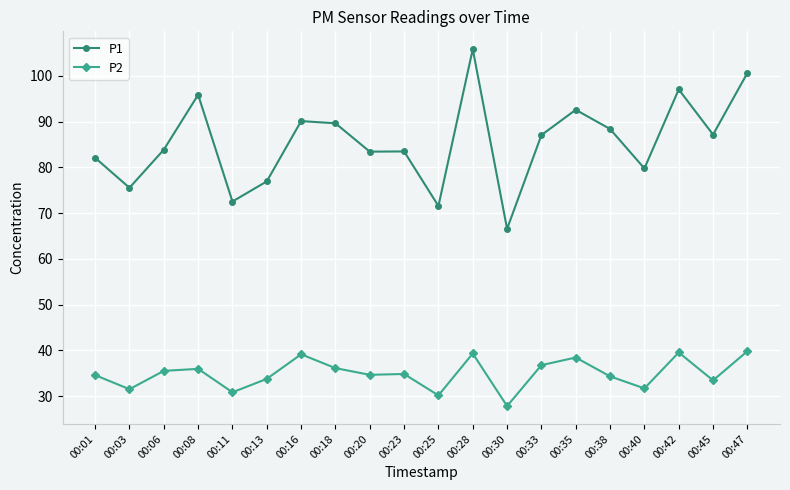

Which series has the widest spread of values?

P1